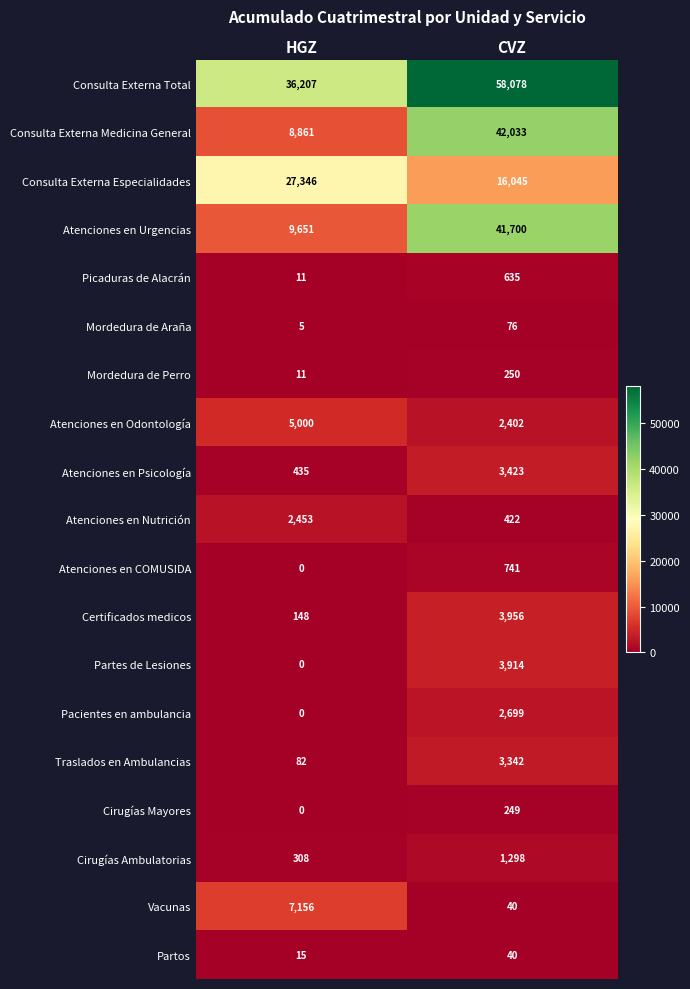

What is the maximum value shown in the chart?

58078